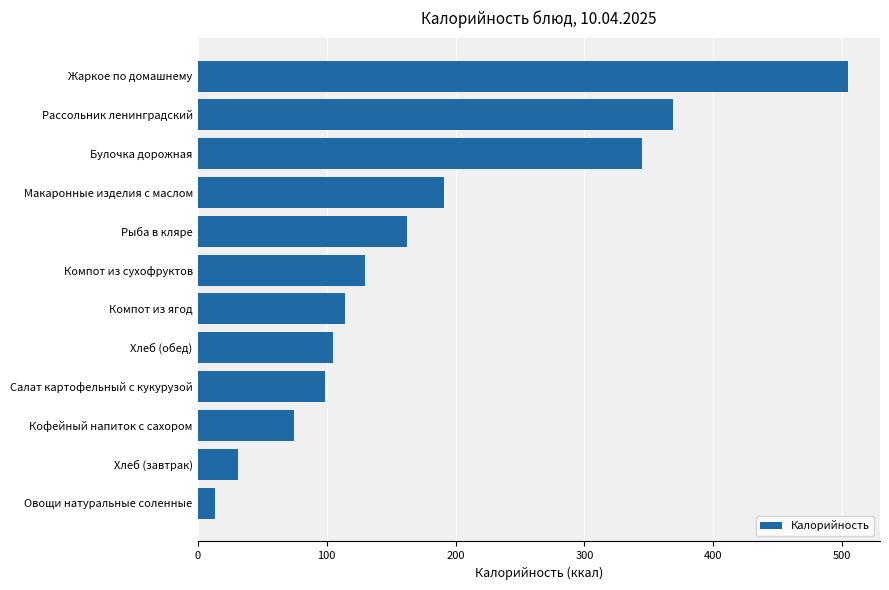

What is the maximum value shown in the chart?

504.0